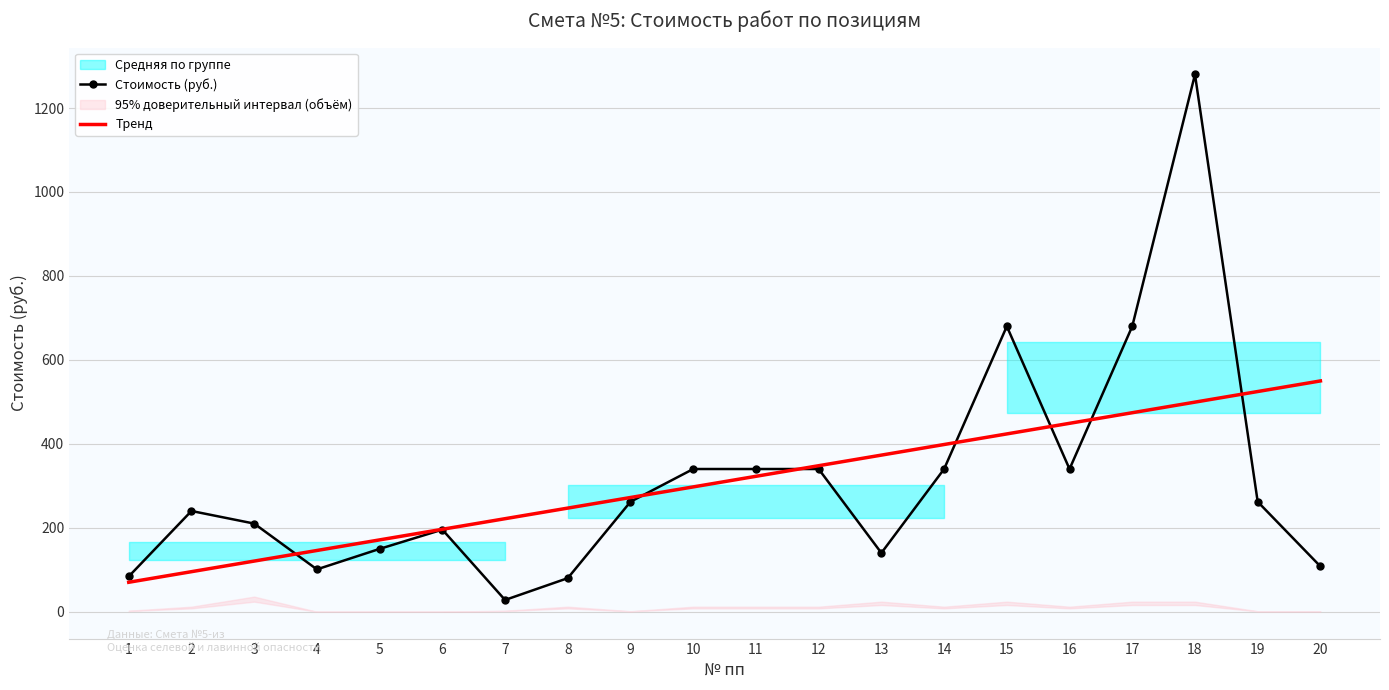

What is the difference between the maximum and minimum values in the Стоимость (руб.) series?

1252.0